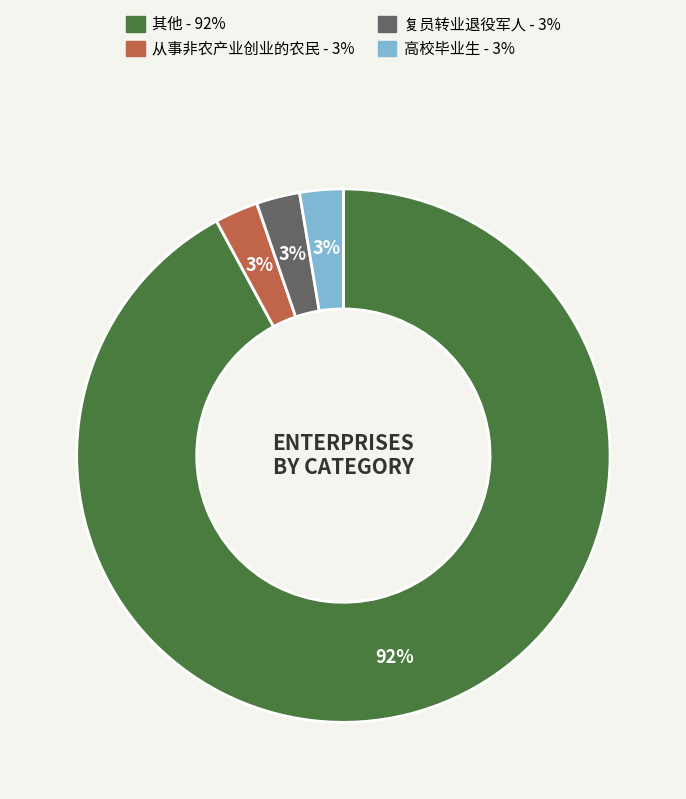

What is the largest slice in the pie chart?

其他